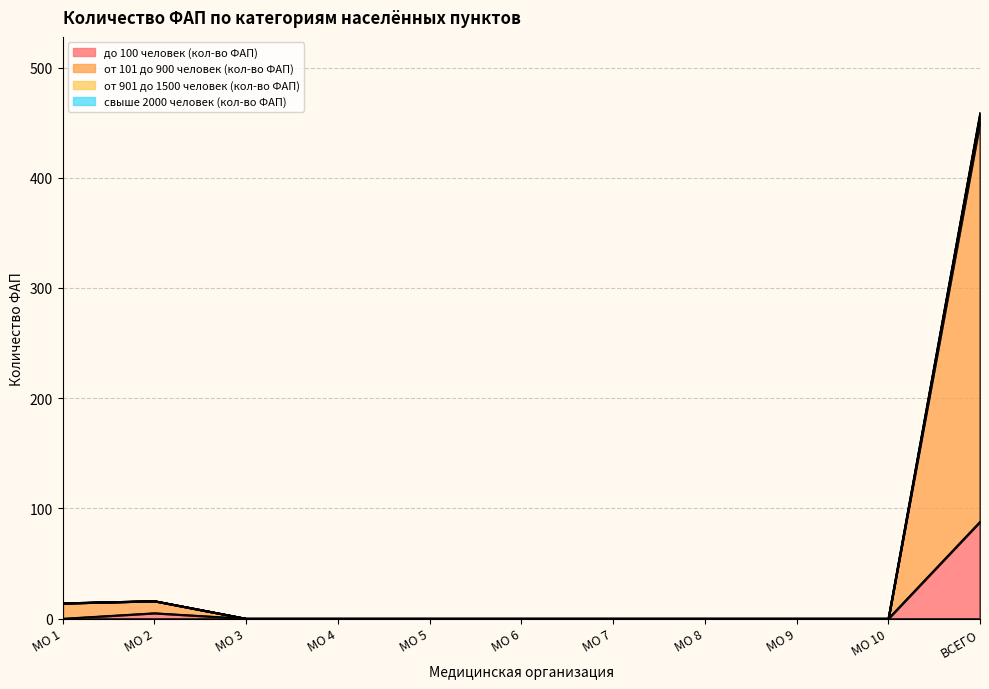

Reading left to right, list all the values displayed in this chart.

до 100 человек (кол-во ФАП): 0	5	0	0	0	0	0	0	0	0	88
от 101 до 900 человек (кол-во ФАП): 14	16	0	0	0	0	0	0	0	0	451
от 901 до 1500 человек (кол-во ФАП): 14	16	0	0	0	0	0	0	0	0	459
свыше 2000 человек (кол-во ФАП): 14	16	0	0	0	0	0	0	0	0	458